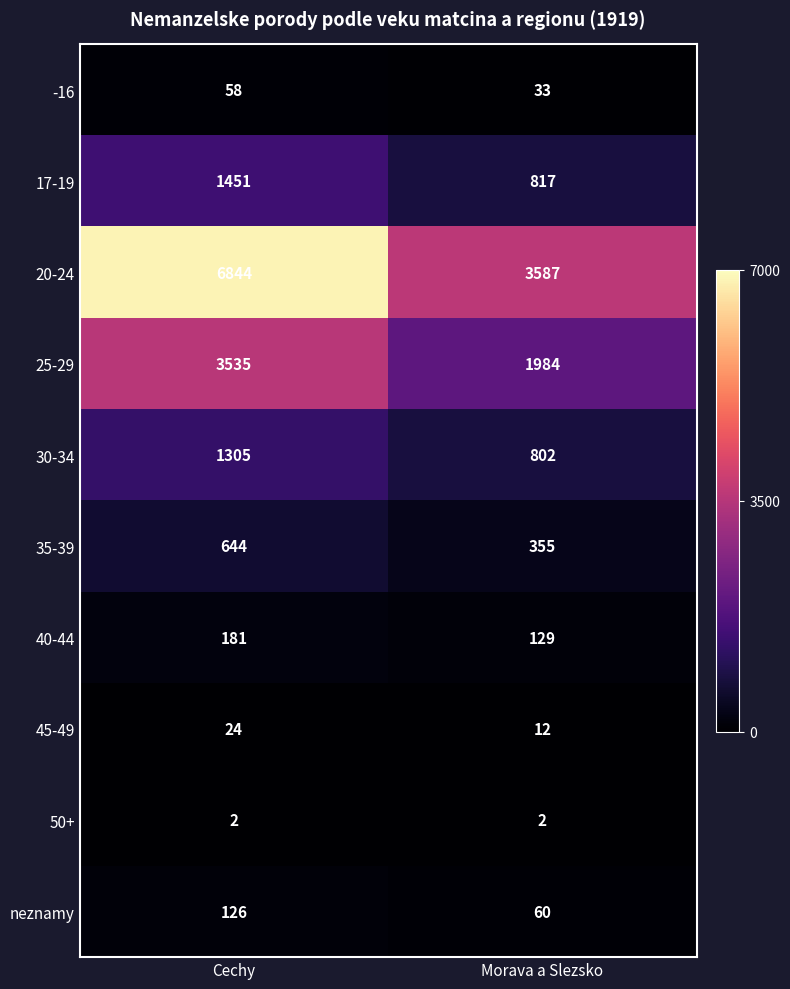

The value of 45-49 at Morava a Slezsko is 12. True or false?

True